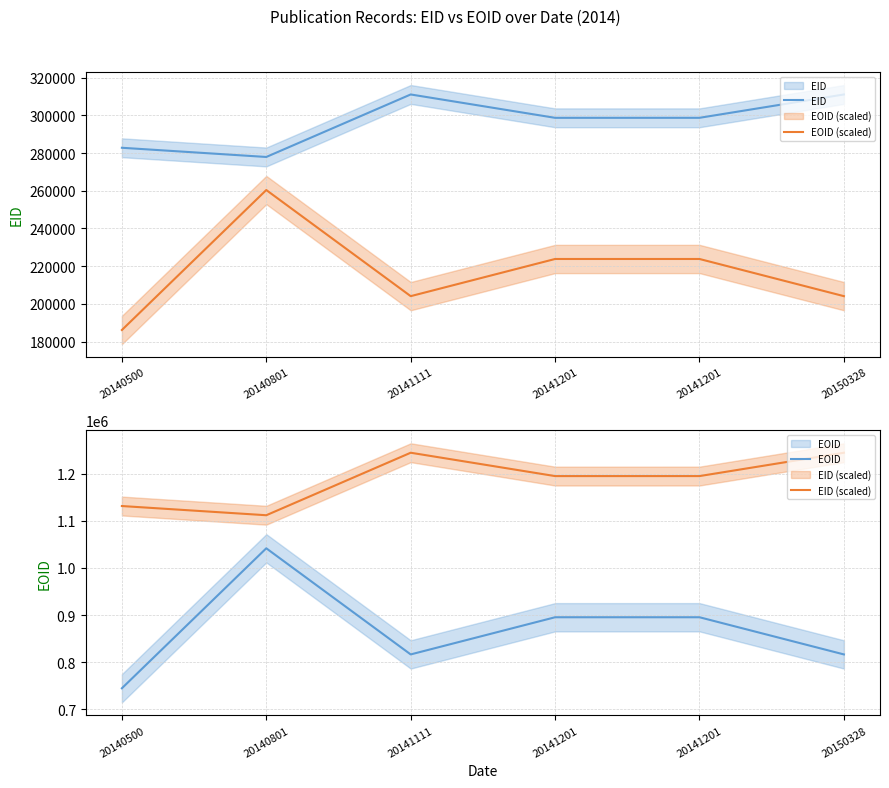

At which category does the chart reach its peak across all series?

20141111